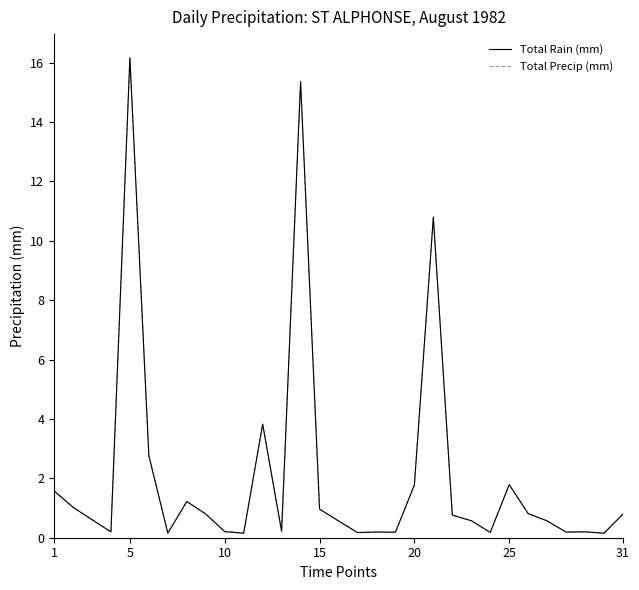

What is the difference between the second highest and minimum values in the Total Precip (mm) series?

15.2